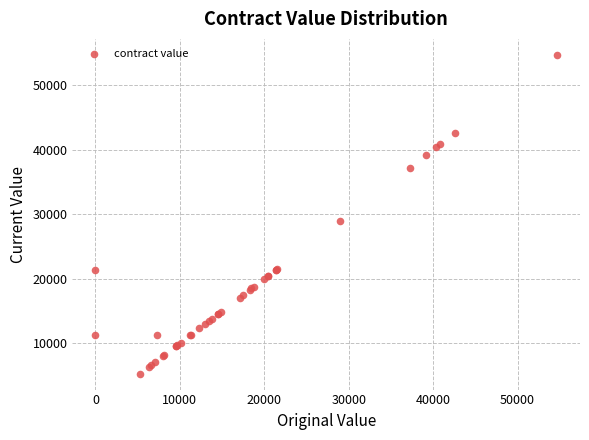

What Y value in the scatter plot is closest to 29980?

29000.0